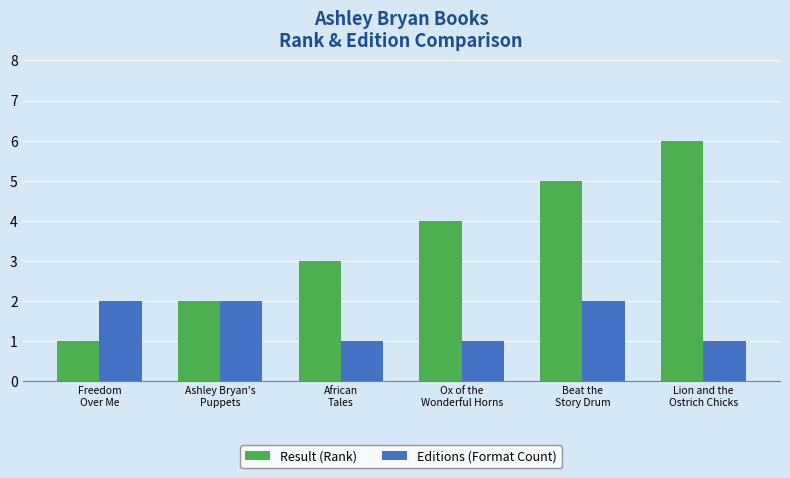

Which series changed the most between Freedom
Over Me and Ashley Bryan's
Puppets?

Result (Rank)